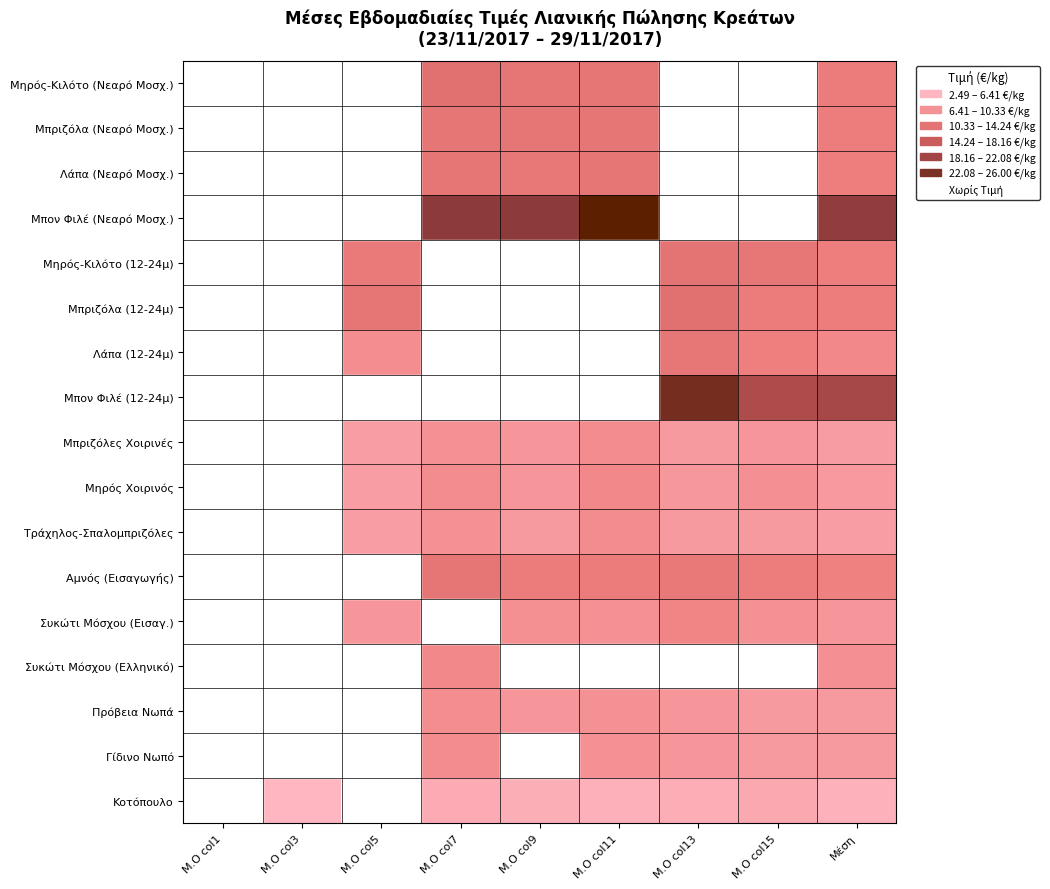

Which category has the highest value across all series?

Μ.Ο col11